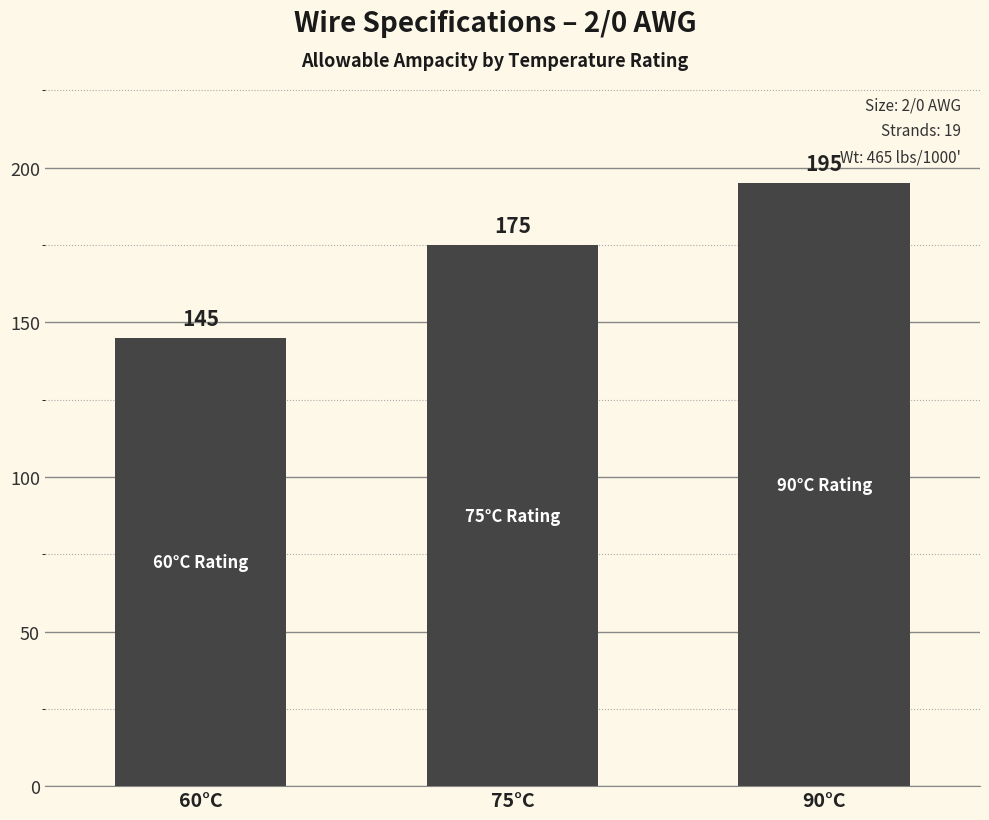

Where is the data nearest to the value 170?

75°C